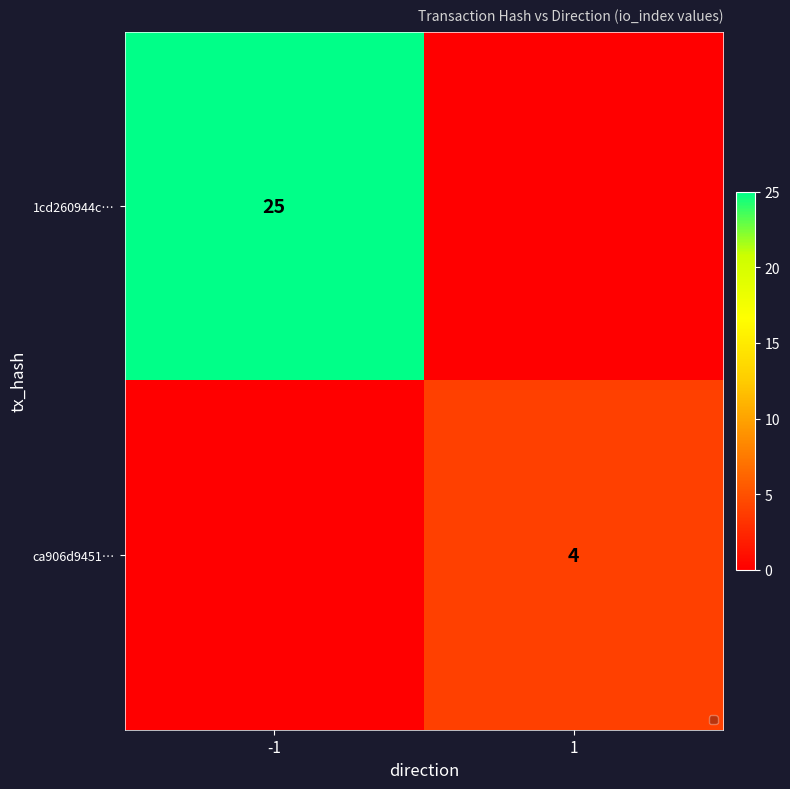

The value of 1cd260944c… at -1 is 25. True or false?

True